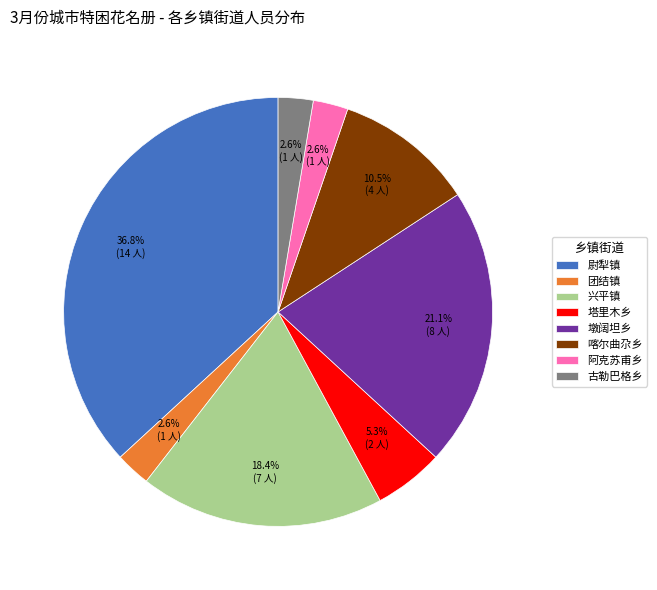

How many slices are in this pie chart?

8